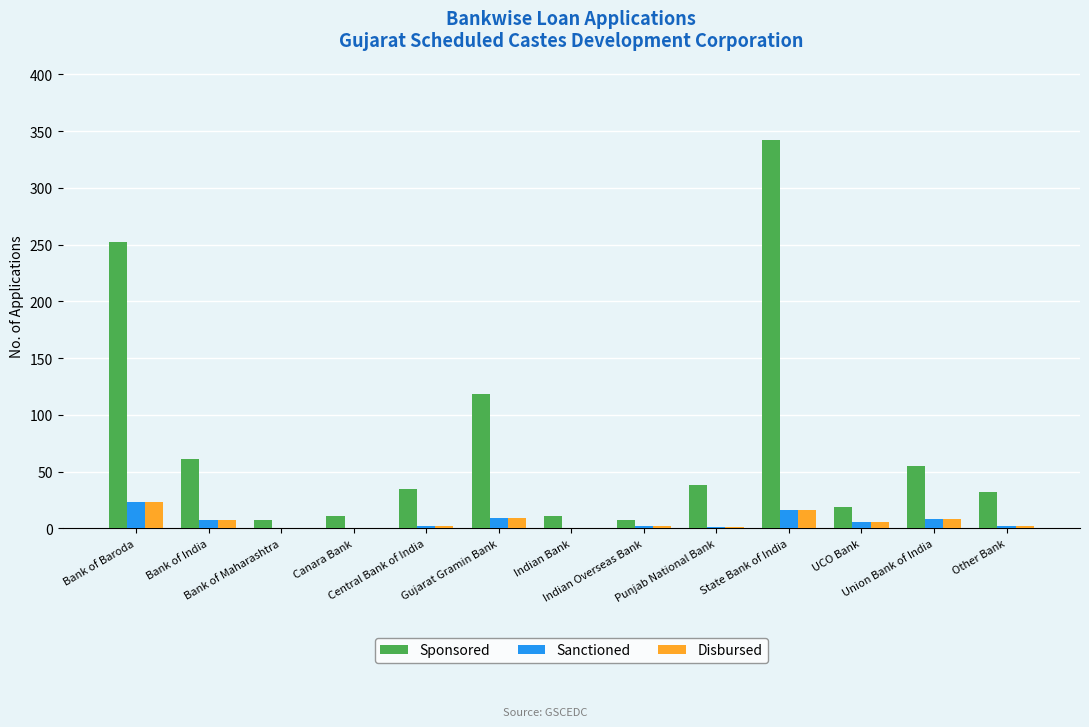

Does the chart contain stacked bars?

No